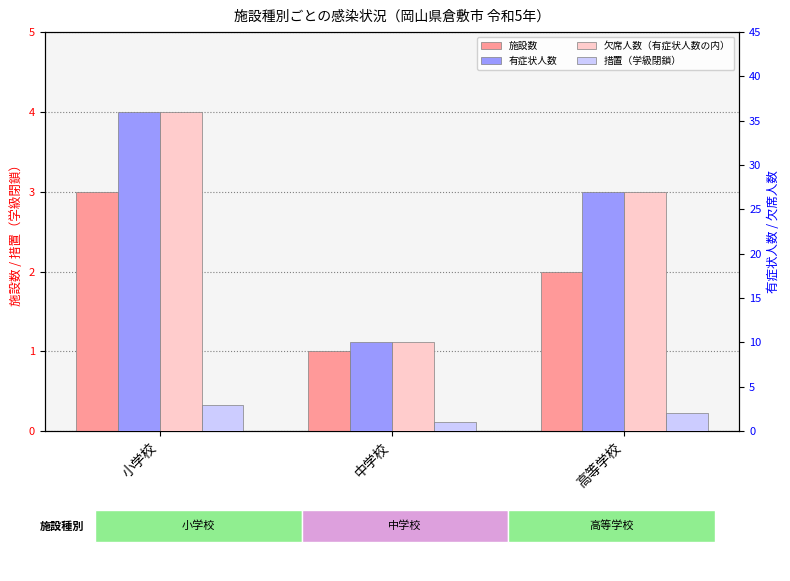

Where is 欠席人数（有症状人数の内） nearest to the value 23?

高等学校